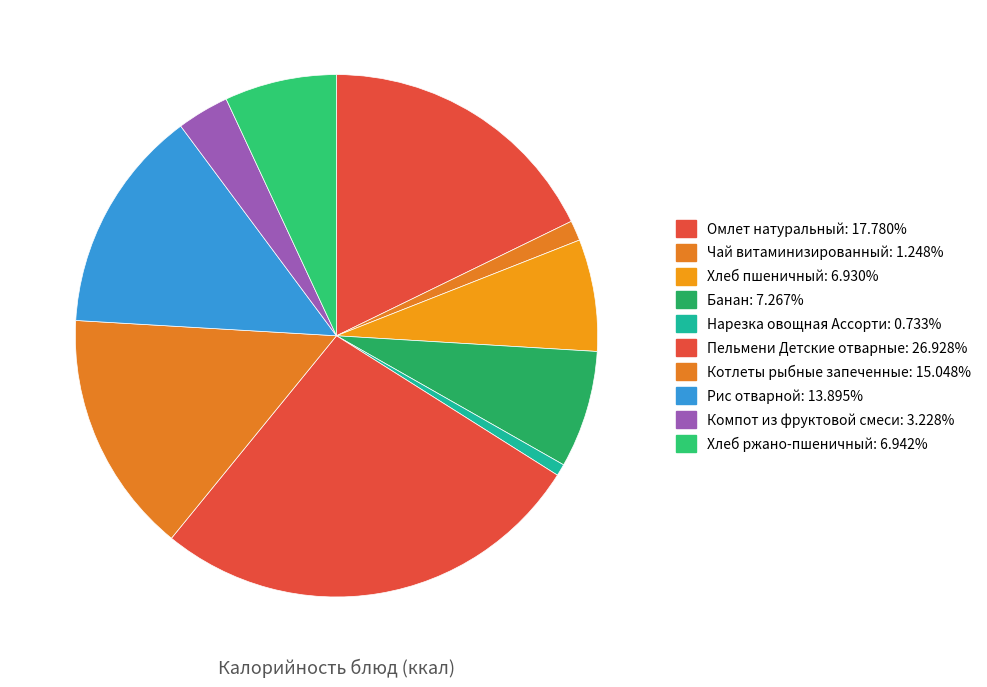

The Чай витаминизированный slice represents 1% of the pie. True or false?

True